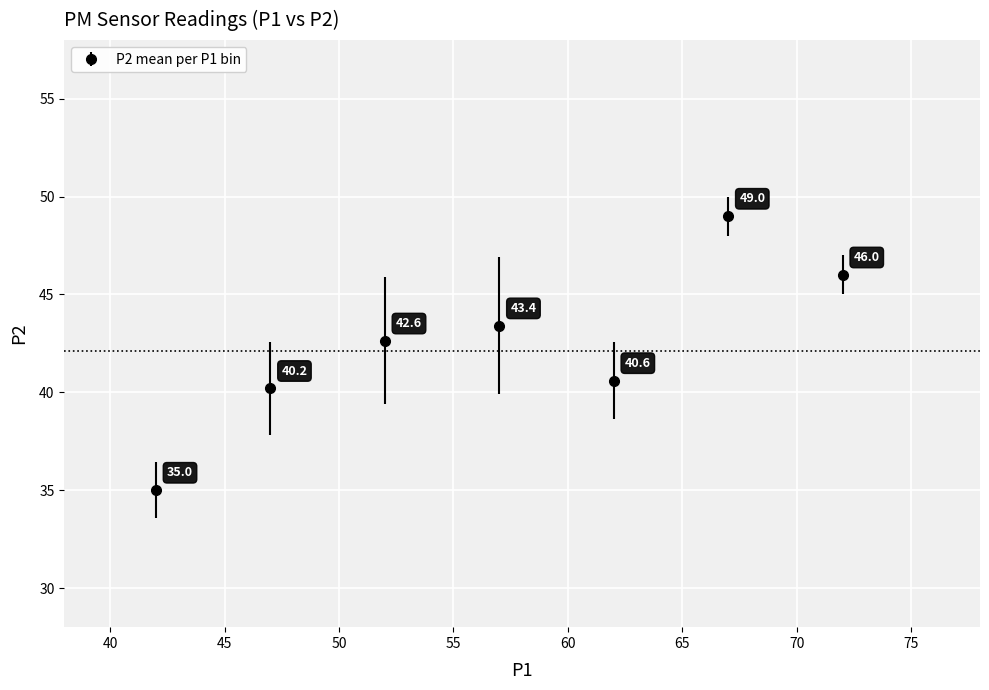

What is the value of the 1st point from the left?

35.0